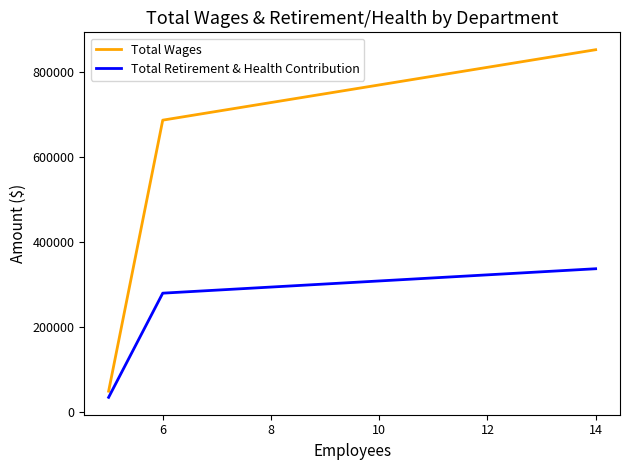

What is the greatest value displayed?

852794